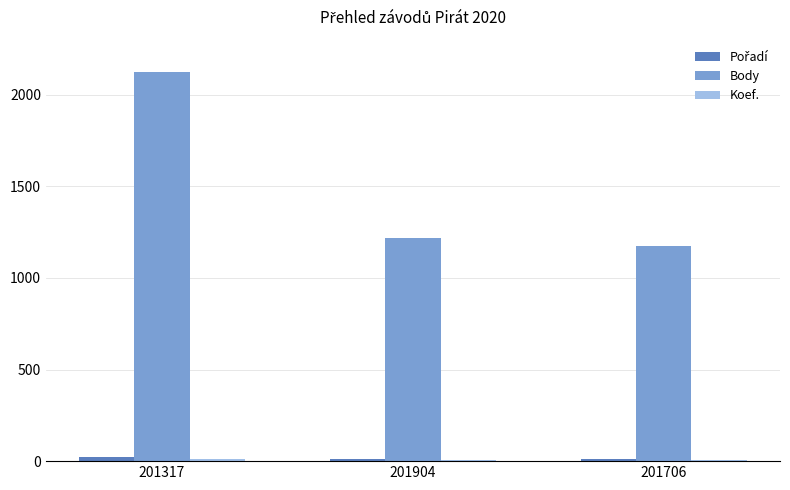

At how many categories does at least one series exceed 133?

3